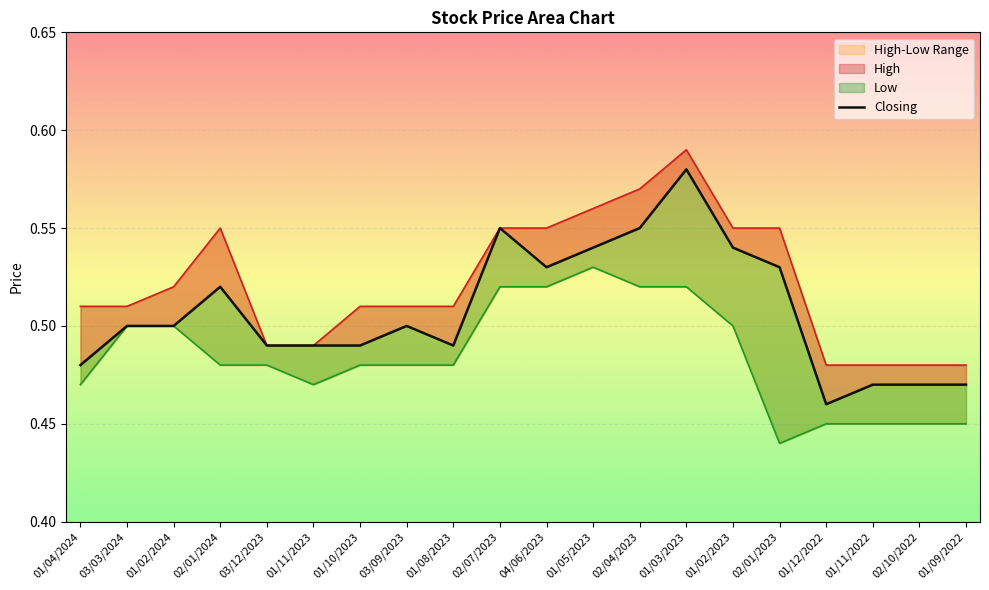

At which label is the value closest to 0?

01/12/2022